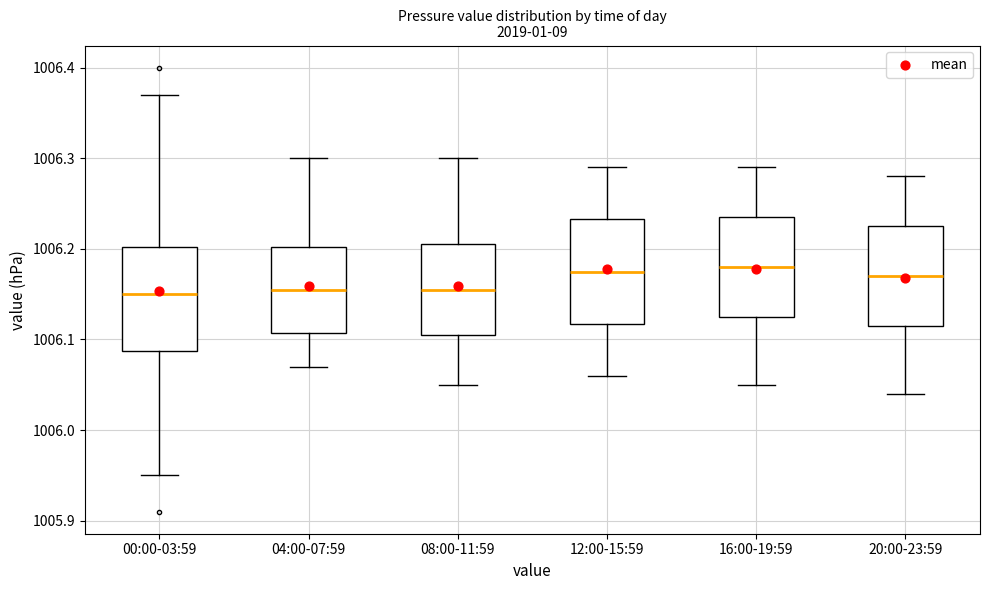

Reading left to right, read every box against the y-axis: the position of its median line, the range the box covers, and the ends of its whiskers. The values are not printed on the chart, so give them approximately, as read against the axis.

00:00-03:59: median 1006.15, box 1006.09 to 1006.20, whiskers 1005.95 to 1006.37
04:00-07:59: median 1006.16, box 1006.11 to 1006.20, whiskers 1006.07 to 1006.30
08:00-11:59: median 1006.16, box 1006.11 to 1006.21, whiskers 1006.05 to 1006.30
12:00-15:59: median 1006.18, box 1006.12 to 1006.23, whiskers 1006.06 to 1006.29
16:00-19:59: median 1006.18, box 1006.13 to 1006.24, whiskers 1006.05 to 1006.29
20:00-23:59: median 1006.17, box 1006.12 to 1006.23, whiskers 1006.04 to 1006.28